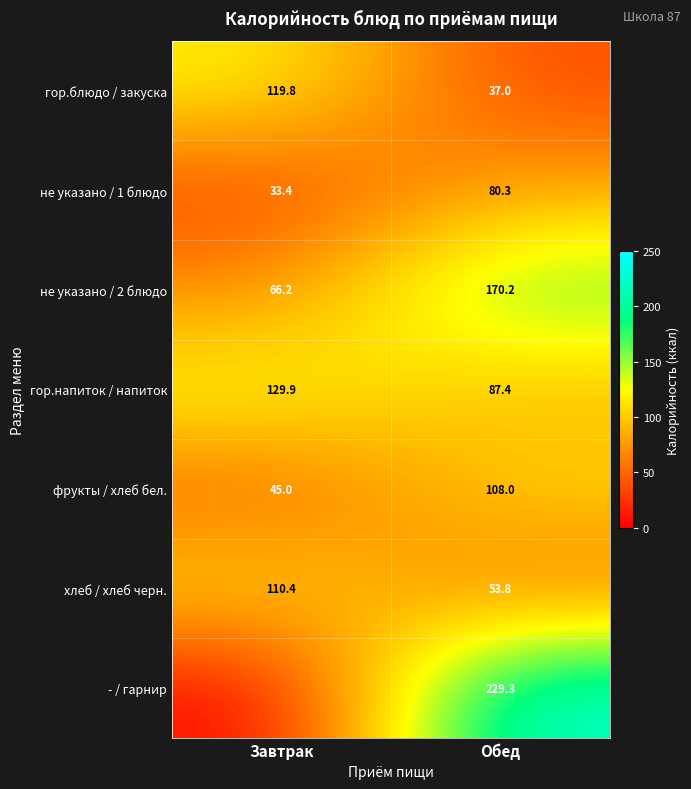

Count the number of categories in the chart.

2